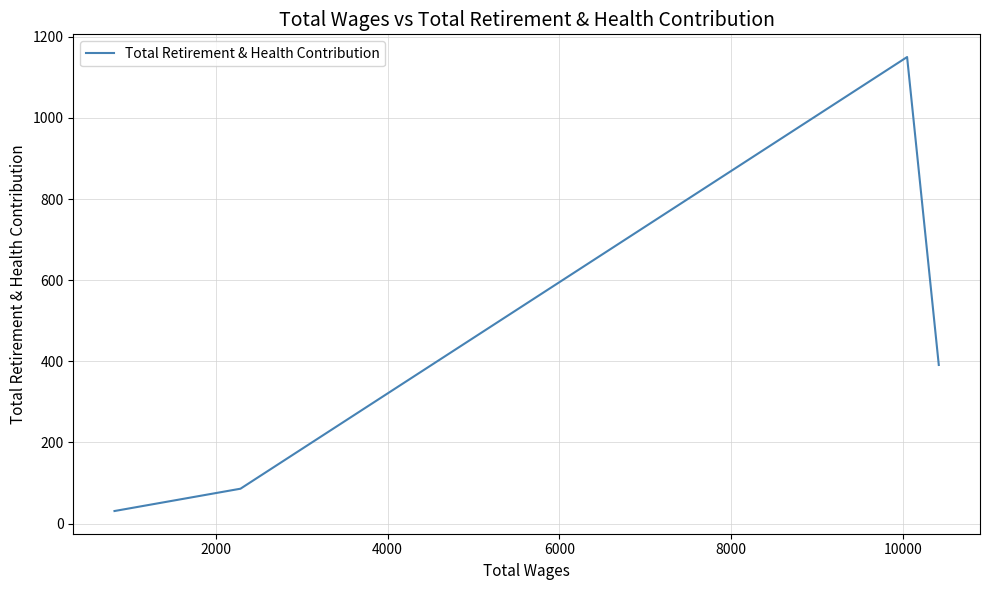

How many lines are shown in the chart?

1